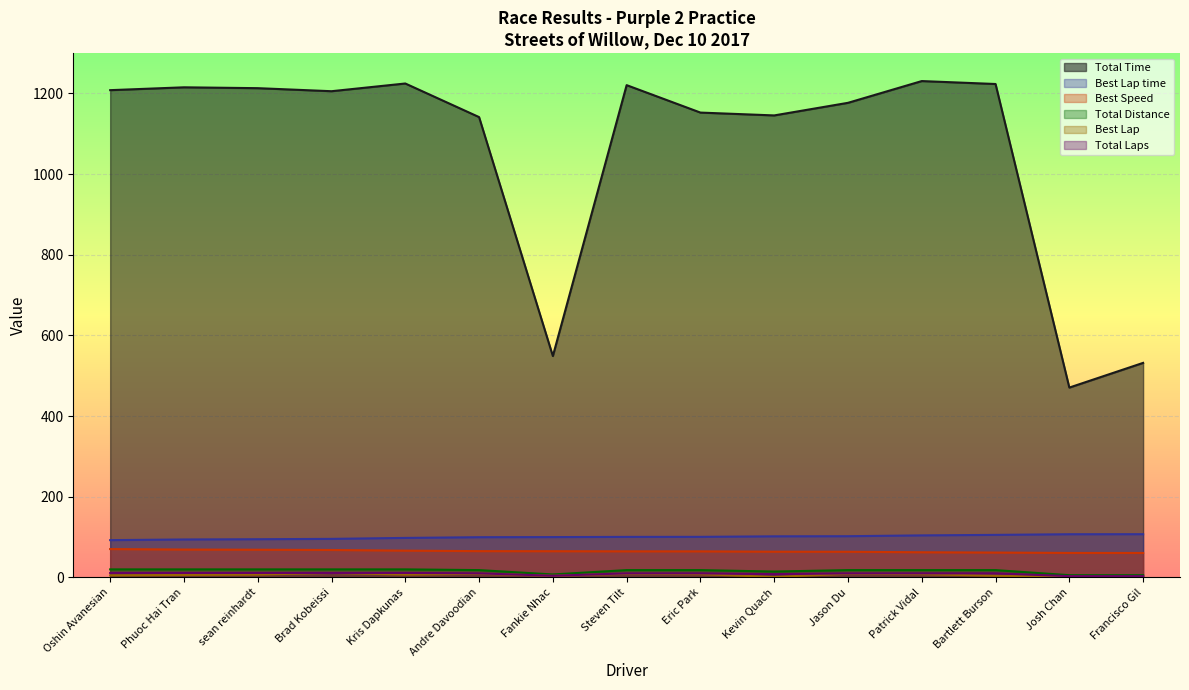

What is the approximate value of Total Distance at Fankie Nhac?

7.2